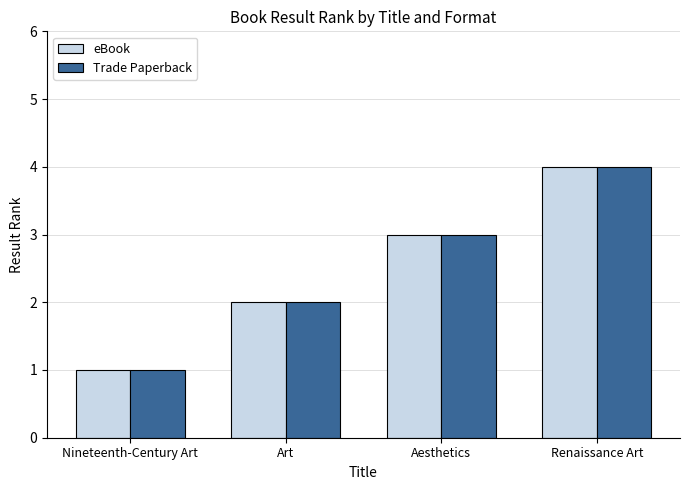

True or false: eBook has a value of 4 at Renaissance Art.

True